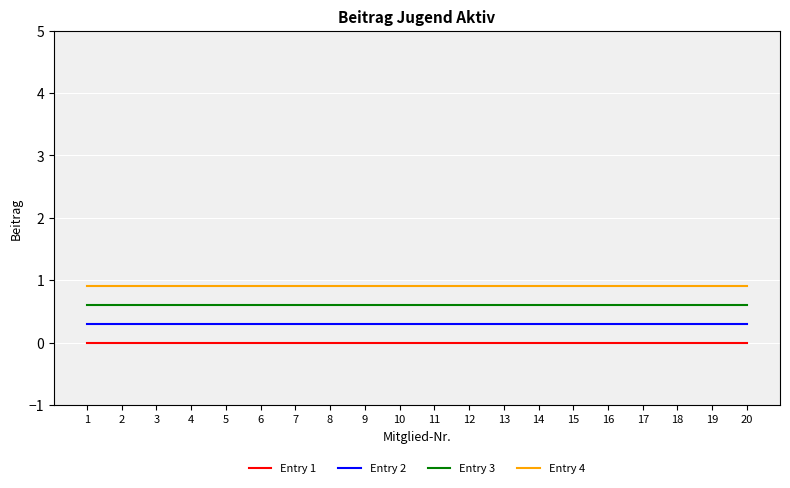

Which series has the largest total across all categories?

Entry 4